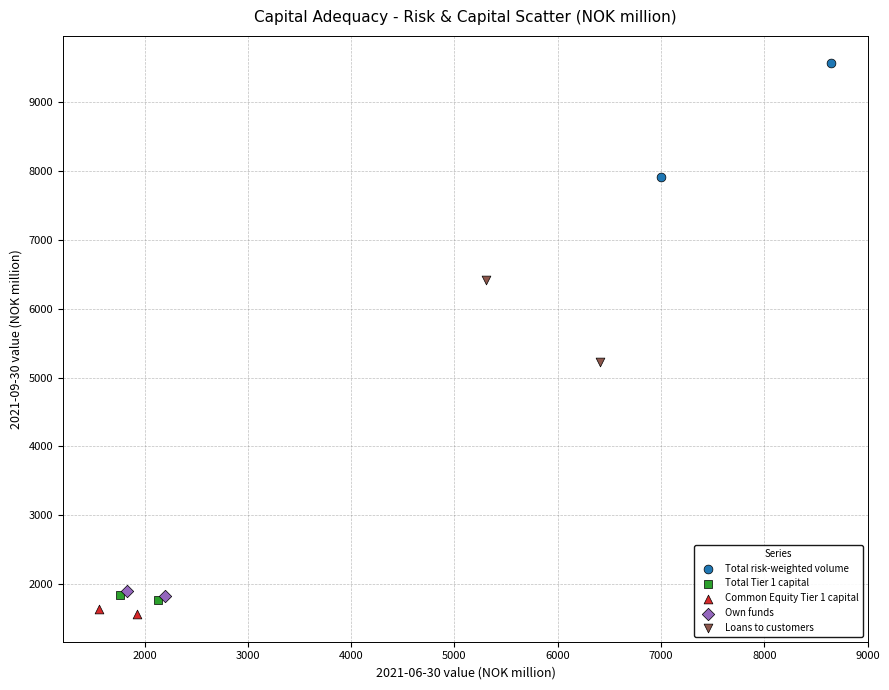

Which series has the widest spread of Y values?

Total risk-weighted volume